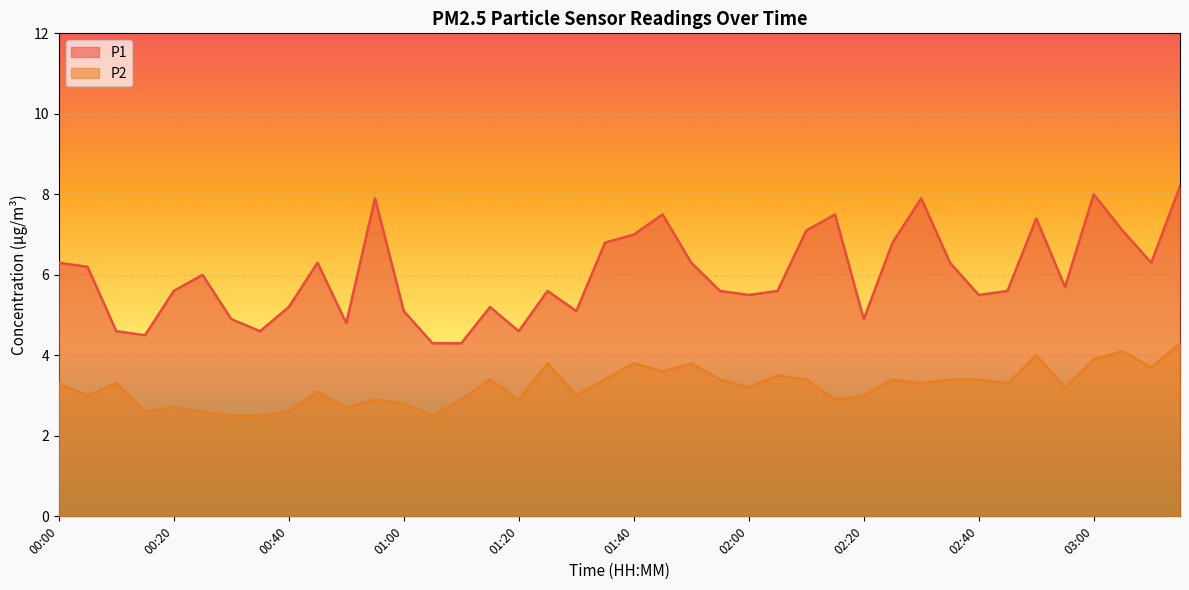

Is the value of P2 at 03:00 greater than the value of P1 at 01:15?

No